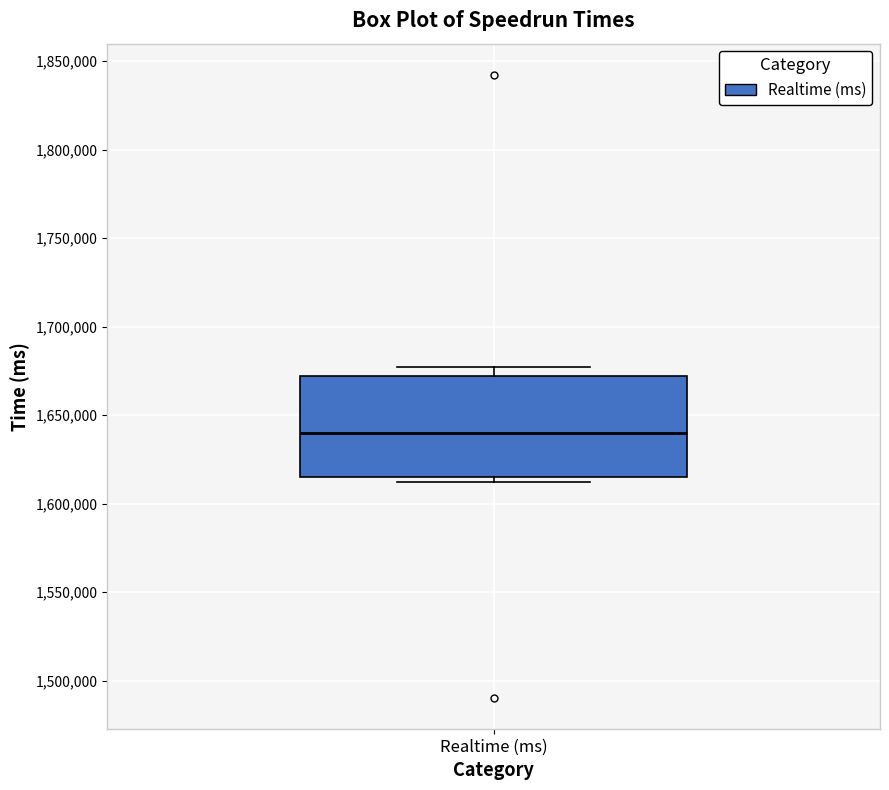

Transcribe this box plot: give where the median line is, the range the box spans, and where the two whiskers end, as read against the y-axis. The values are not printed on the chart, so give them approximately, as read against the axis.

median 1640000, box 1615000 to 1670000, whiskers 1610000 to 1675000